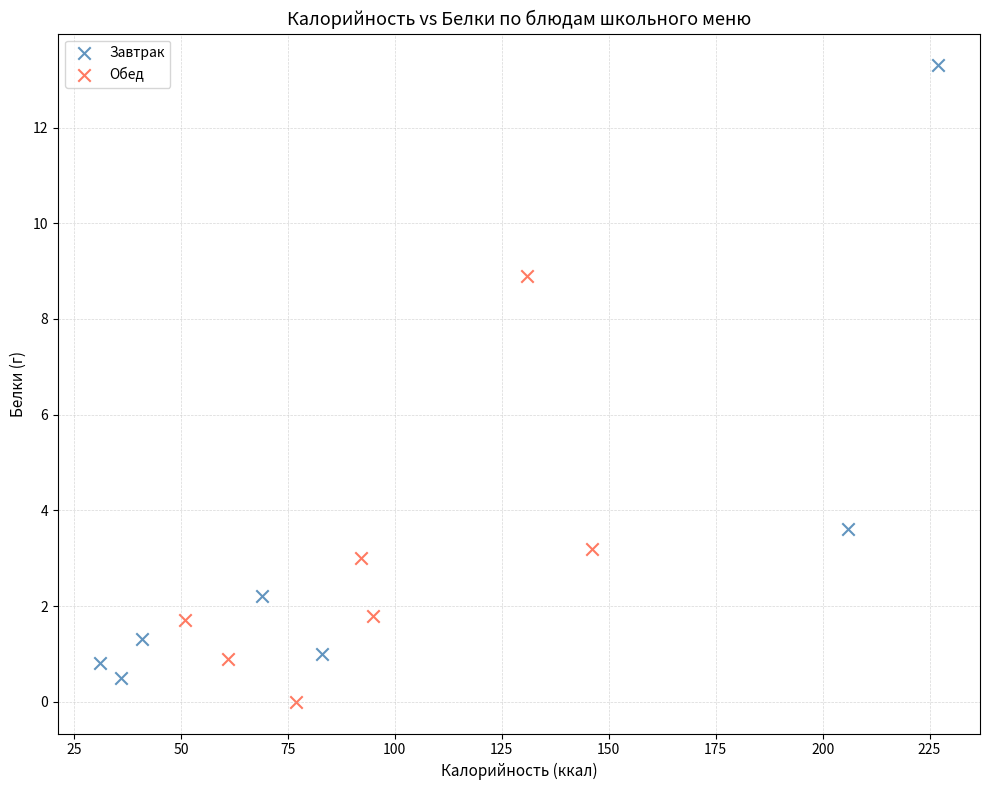

Which series has the widest spread of Y values?

Завтрак